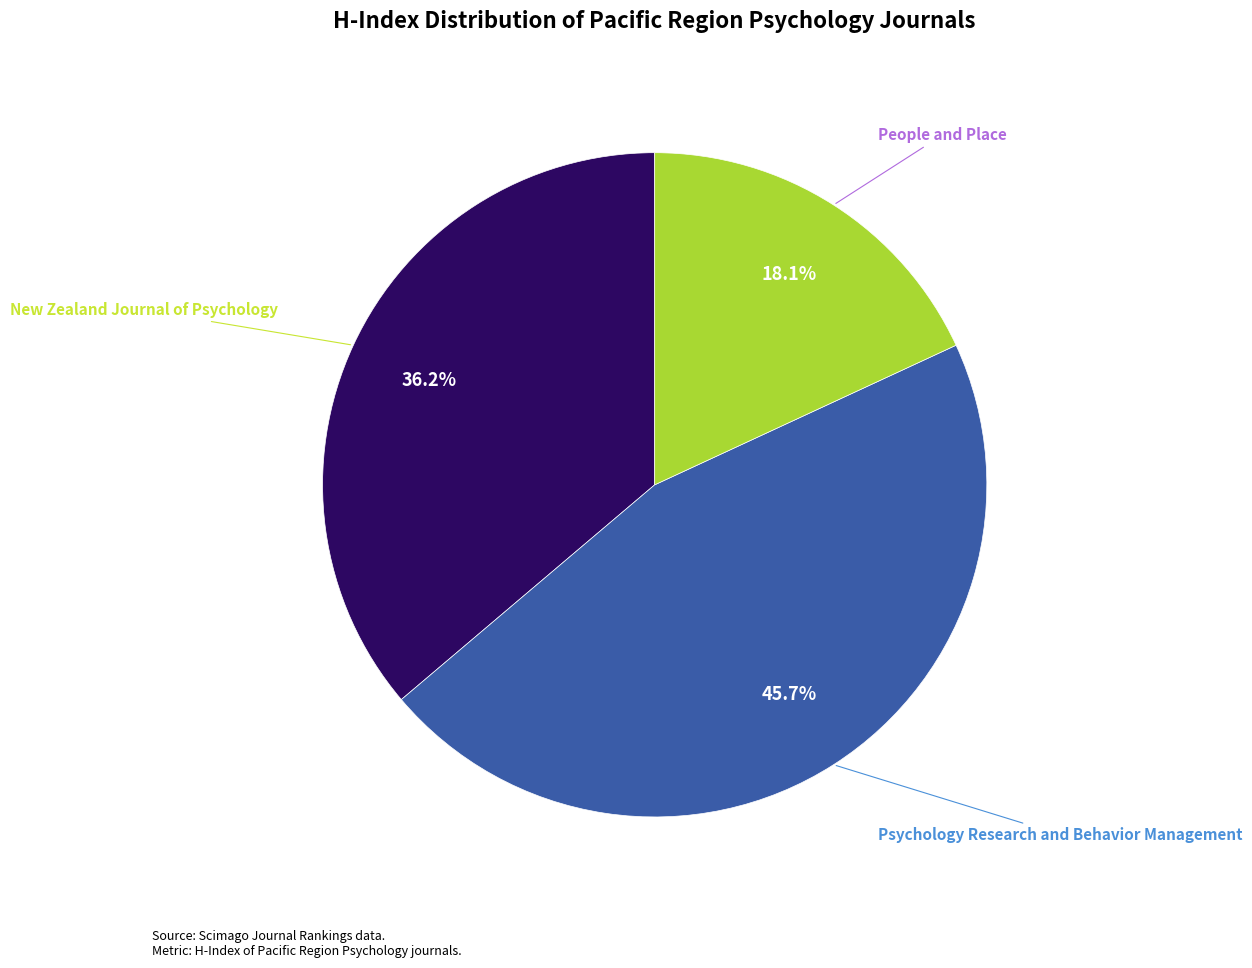

Is it true that Psychology Research and Behavior Management is 58% of the pie?

False